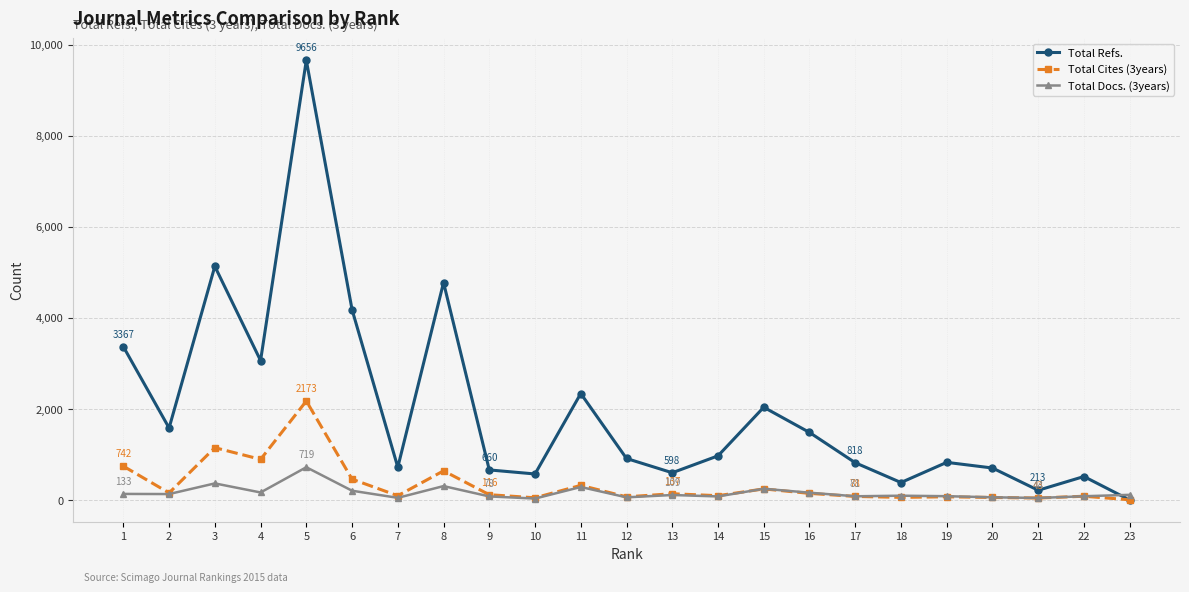

Where is the first local minimum for Total Refs.?

2